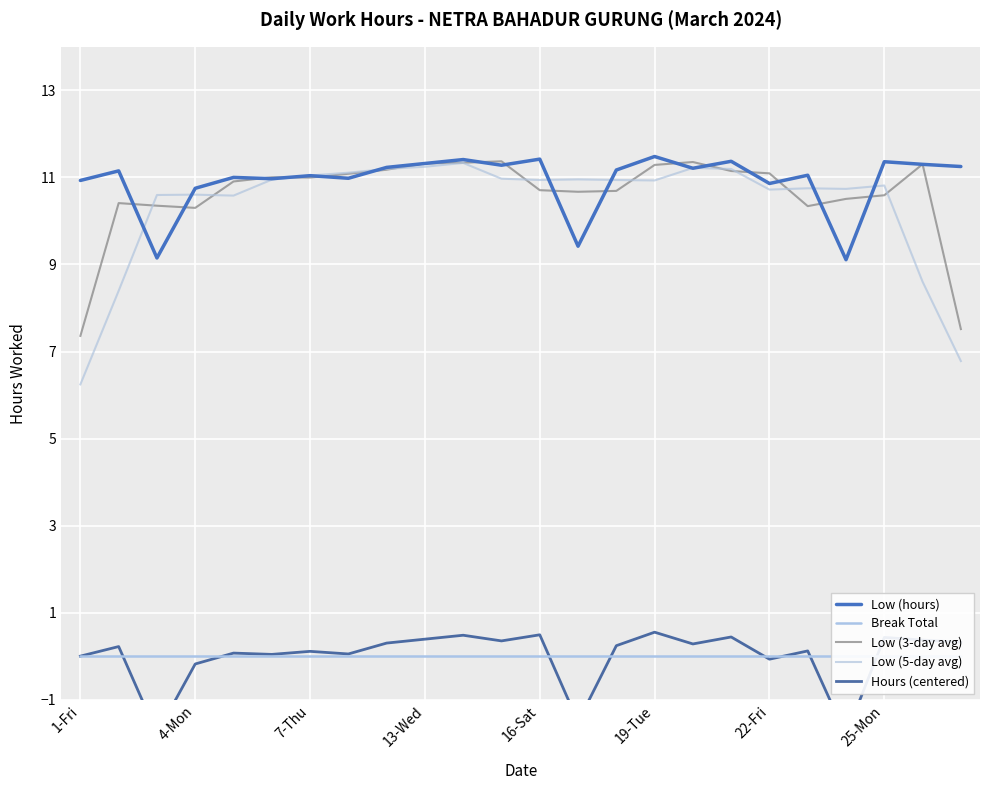

The Low (hours) series shows 16.6 at 25-Mon. True or false?

False